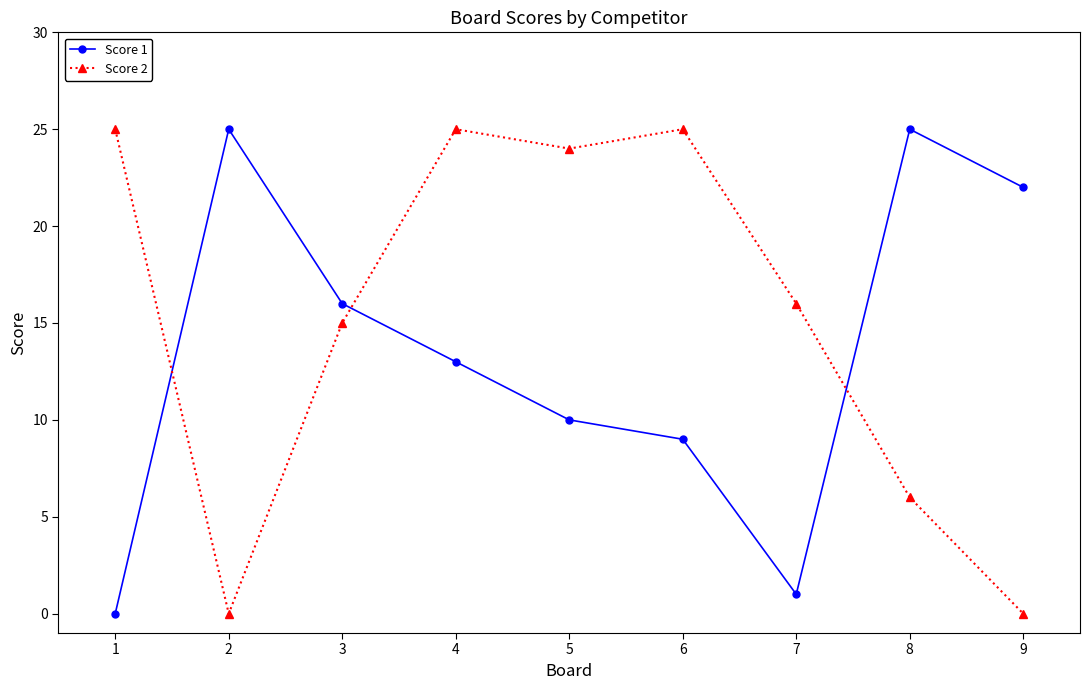

The Score 2 series shows 9 at 2. True or false?

False